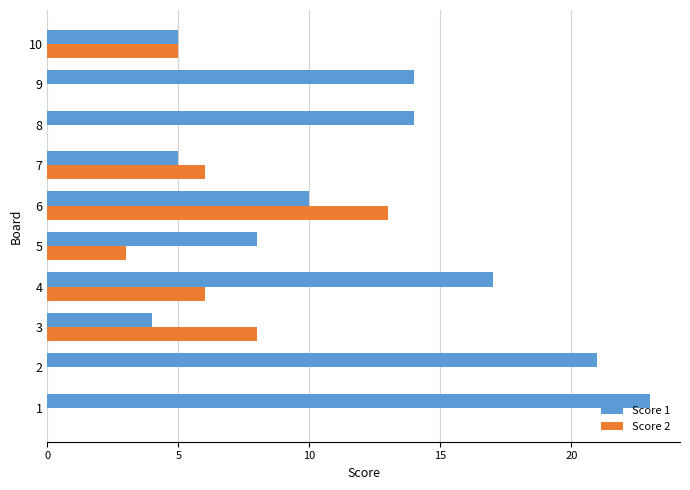

What is the sum of all Score 1 values?

121